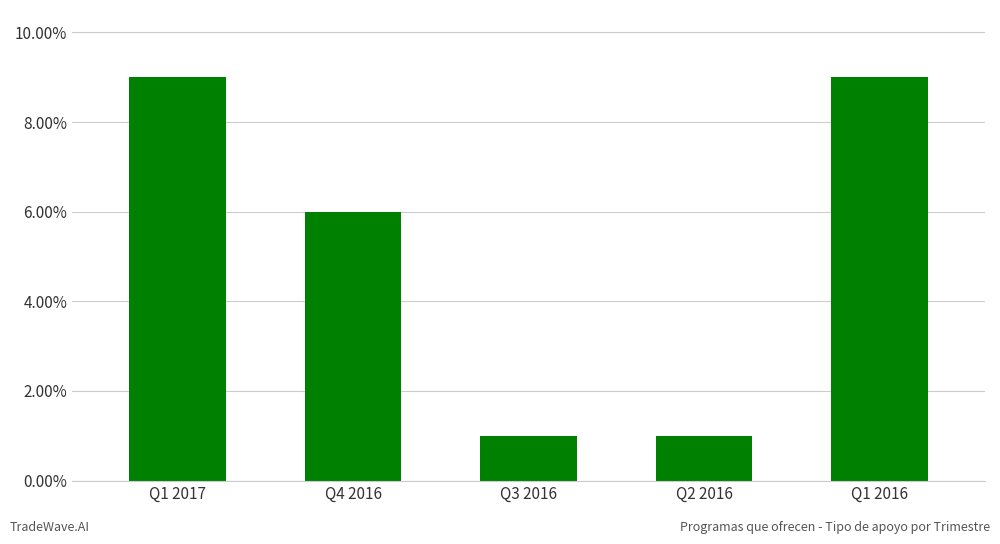

How many bars are there in total?

5